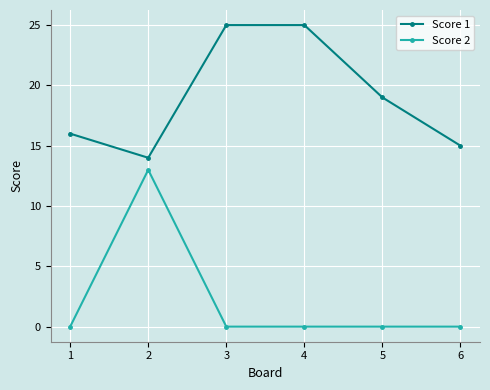

Which series has the widest spread of values?

Score 2